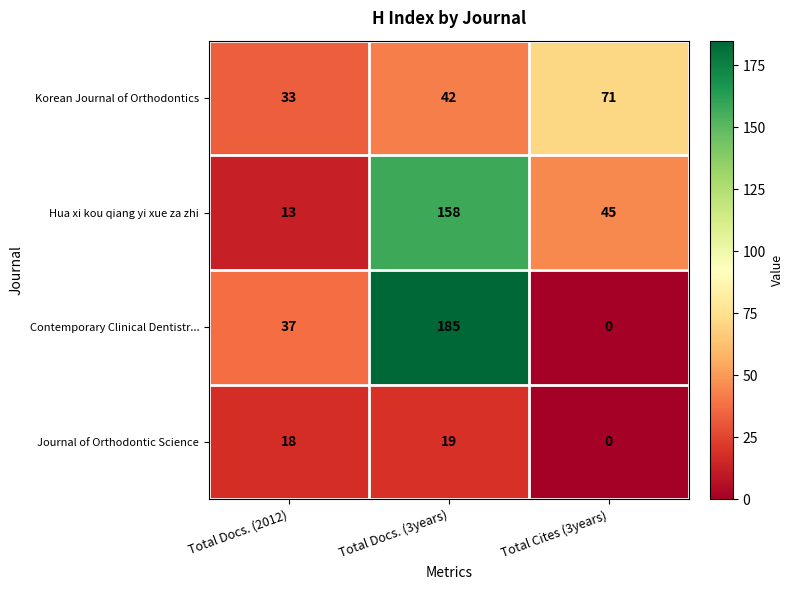

What is the difference between the maximum and minimum values in the Korean Journal of Orthodontics series?

38